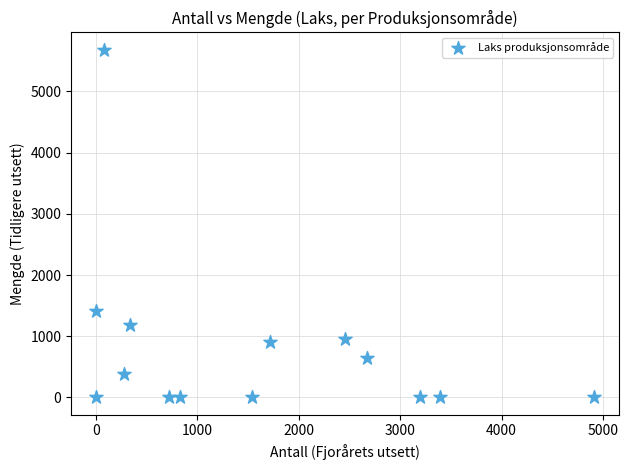

What is the range of X values (max minus min)?

4911.1